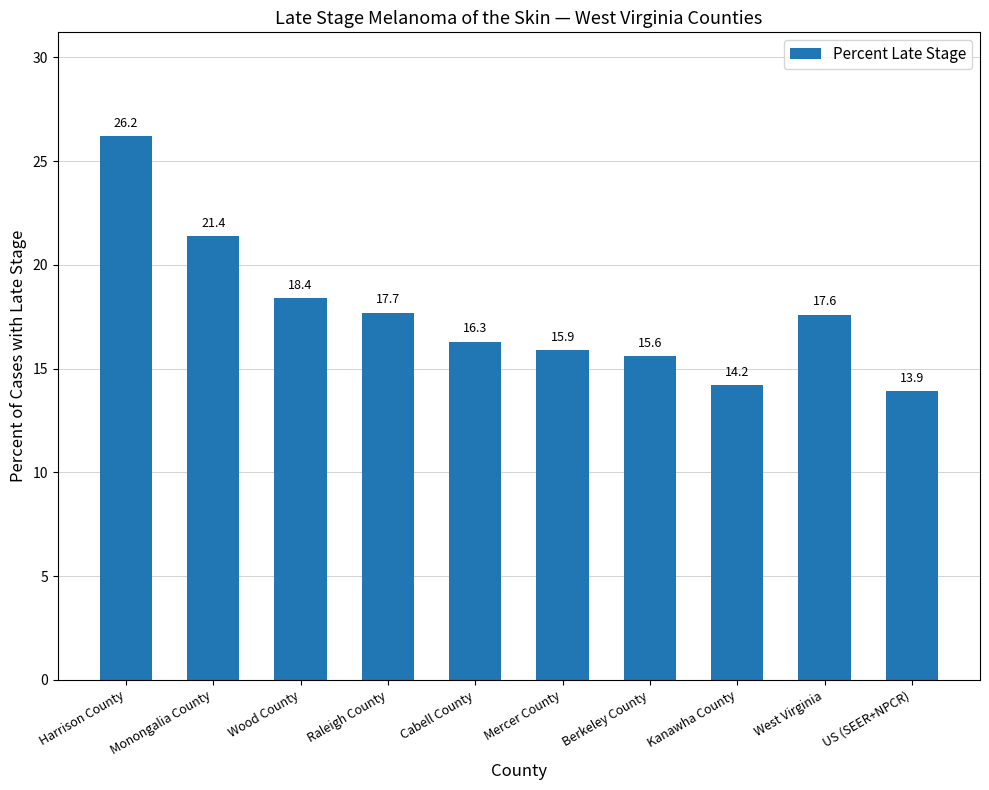

What value does the data have at West Virginia?

17.6